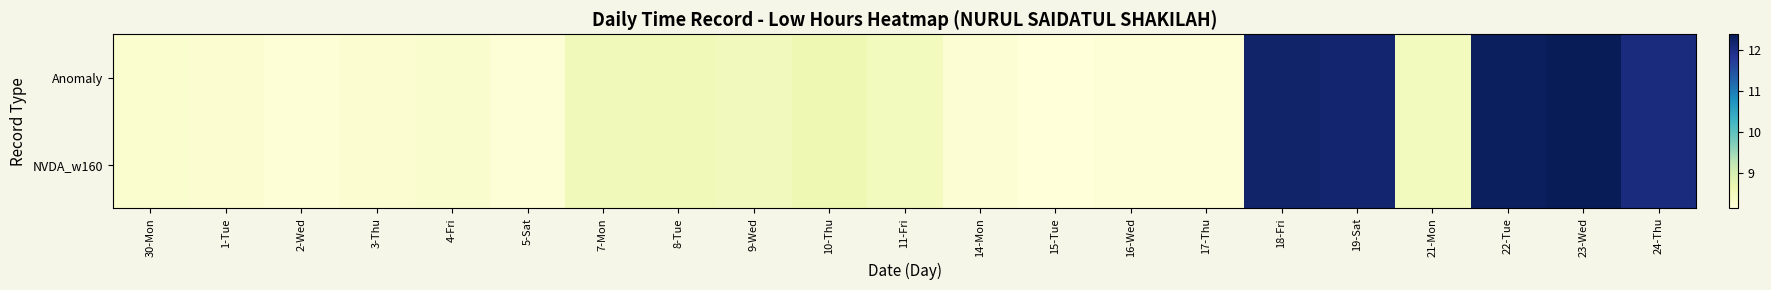

Reading left to right, transcribe all the data shown in this chart.

Anomaly: 30-Mon=8.3	1-Tue=8.2	2-Wed=8.2	3-Thu=8.2	4-Fri=8.3	5-Sat=8.2	7-Mon=8.6	8-Tue=8.6	9-Wed=8.5	10-Thu=8.7	11-Fri=8.5	14-Mon=8.2	15-Tue=8.2	16-Wed=8.2	17-Thu=8.2	18-Fri=12.2	19-Sat=12.2	21-Mon=8.5	22-Tue=12.3	23-Wed=12.4	24-Thu=12.0
NVDA_w160: 30-Mon=8.3	1-Tue=8.2	2-Wed=8.2	3-Thu=8.2	4-Fri=8.3	5-Sat=8.2	7-Mon=8.6	8-Tue=8.6	9-Wed=8.5	10-Thu=8.7	11-Fri=8.5	14-Mon=8.2	15-Tue=8.2	16-Wed=8.2	17-Thu=8.2	18-Fri=12.2	19-Sat=12.2	21-Mon=8.5	22-Tue=12.3	23-Wed=12.4	24-Thu=12.0